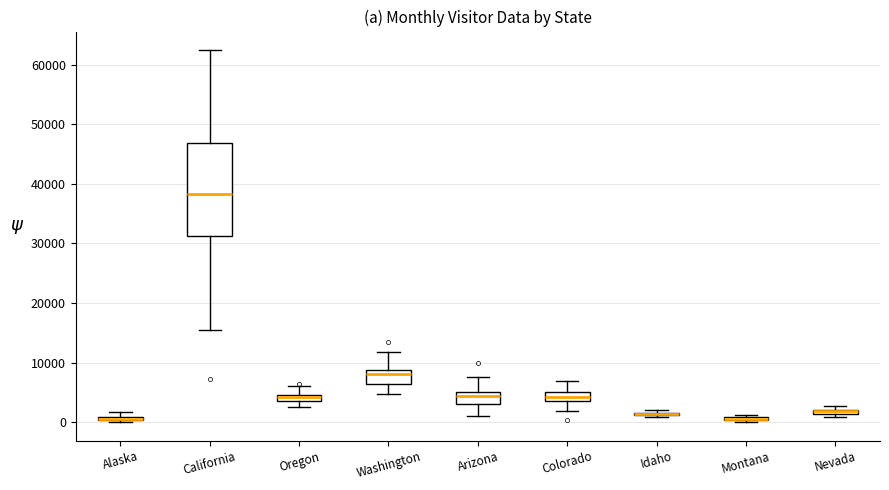

Where does the median line of the box for Arizona sit on the y-axis? The values are not printed on the chart, so give them approximately, as read against the axis.

4000